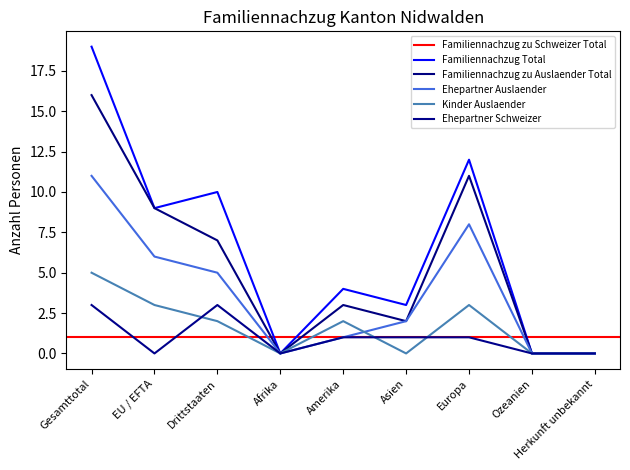

Where is Kinder Auslaender nearest to the value 2?

Drittstaaten